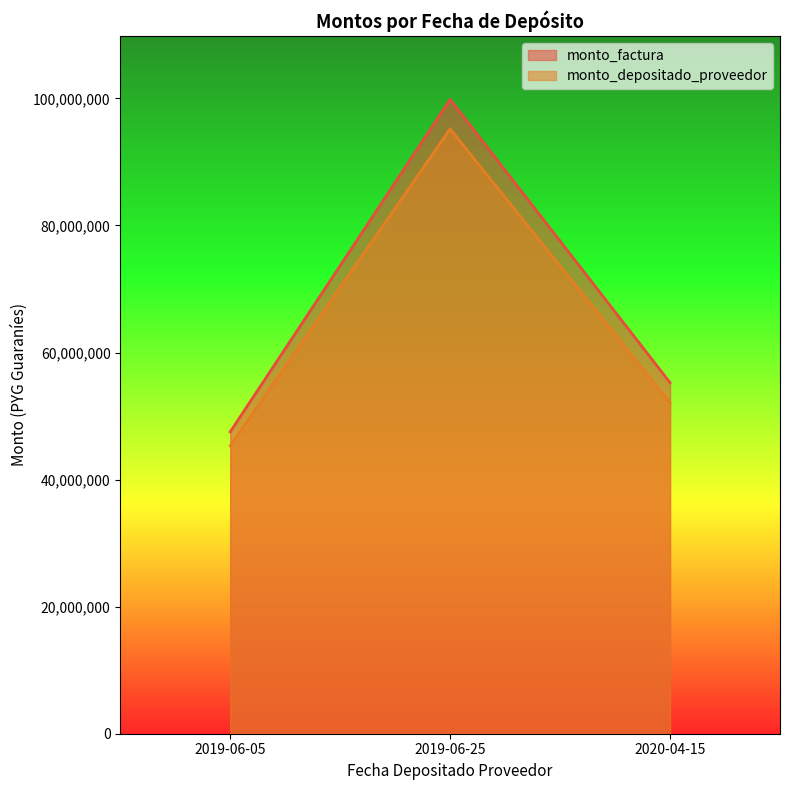

Where does the monto_depositado_proveedor series first go above 52050901?

2019-06-25